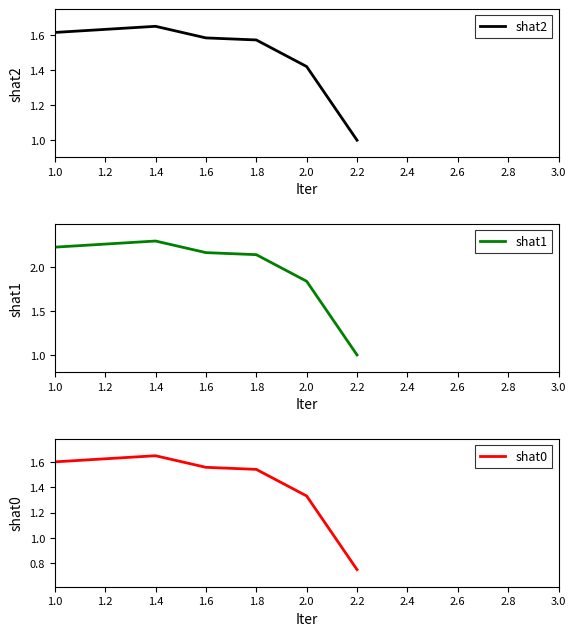

How many data points in shat0 are above 1?

5